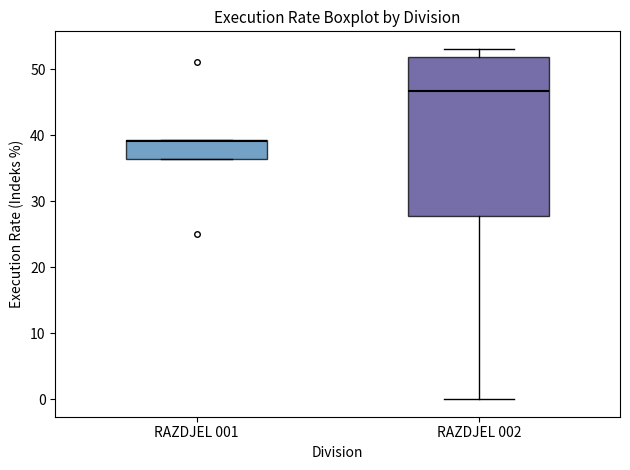

Comparing the boxes themselves (not the whiskers), which one is the tallest?

RAZDJEL 002